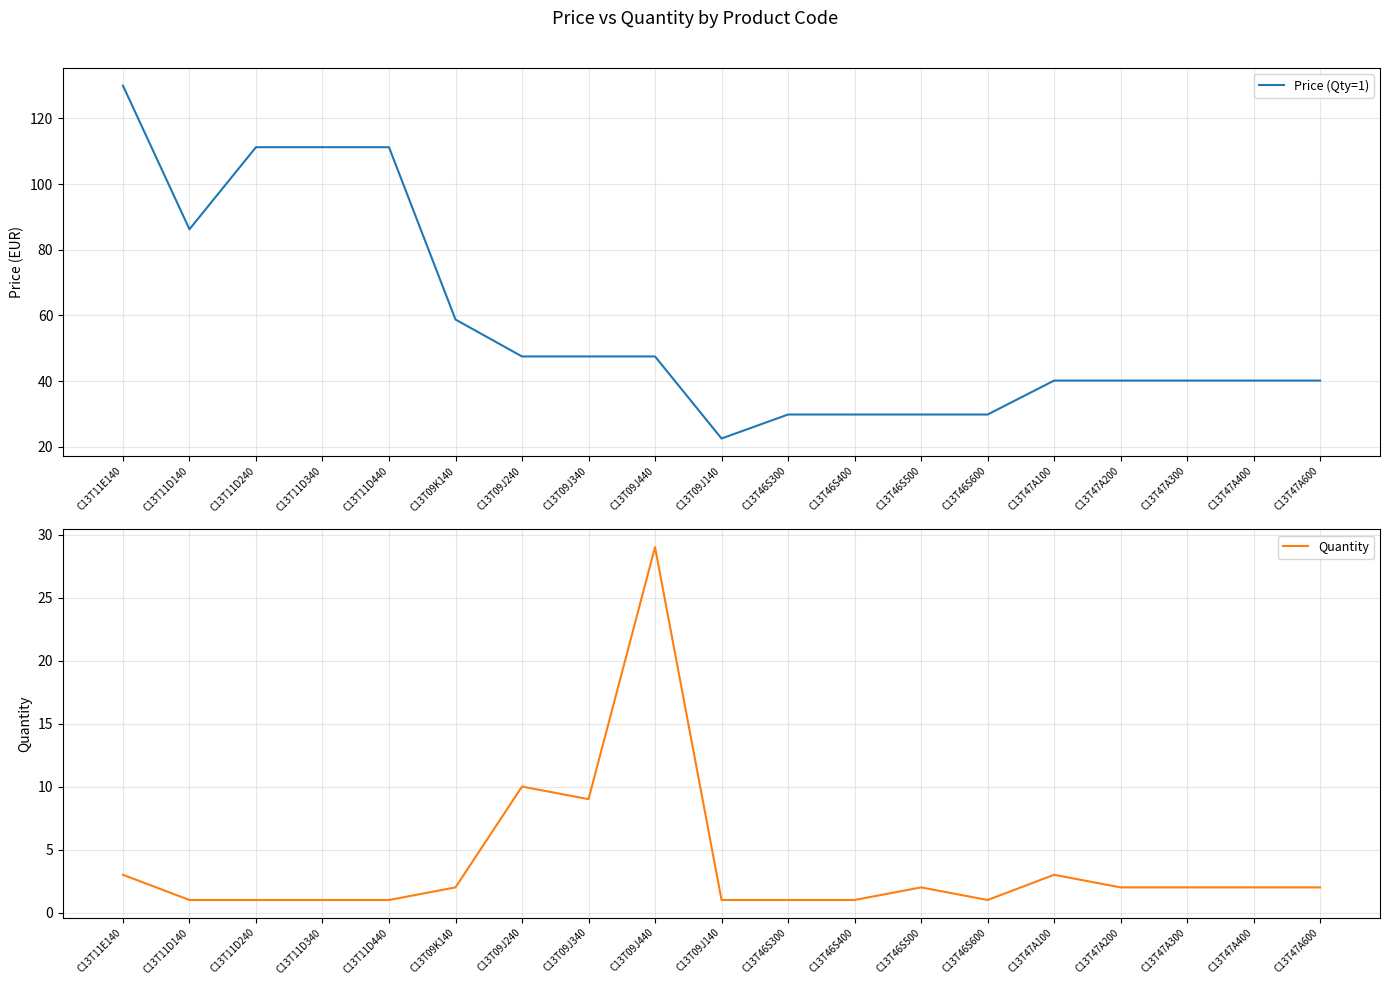

What is the sum of the Quantity values at C13T11D340 and C13T11D440?

2